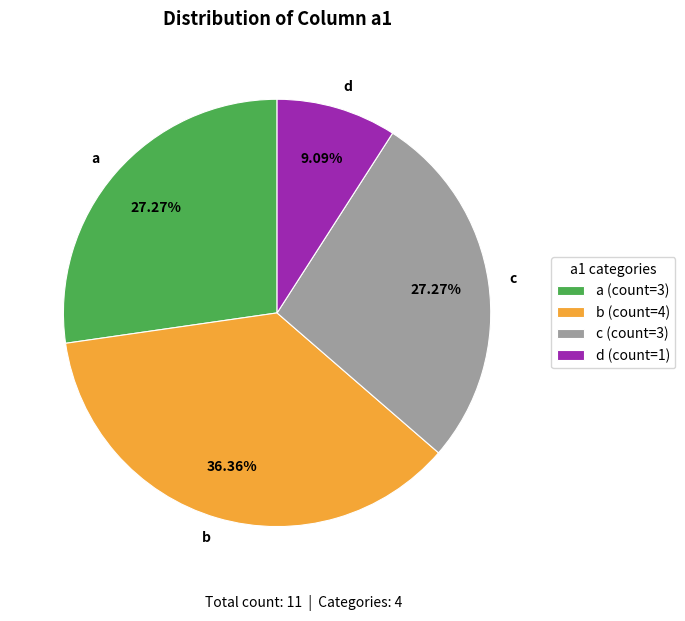

Approximately how many times larger is the value at c compared to a?

1.0